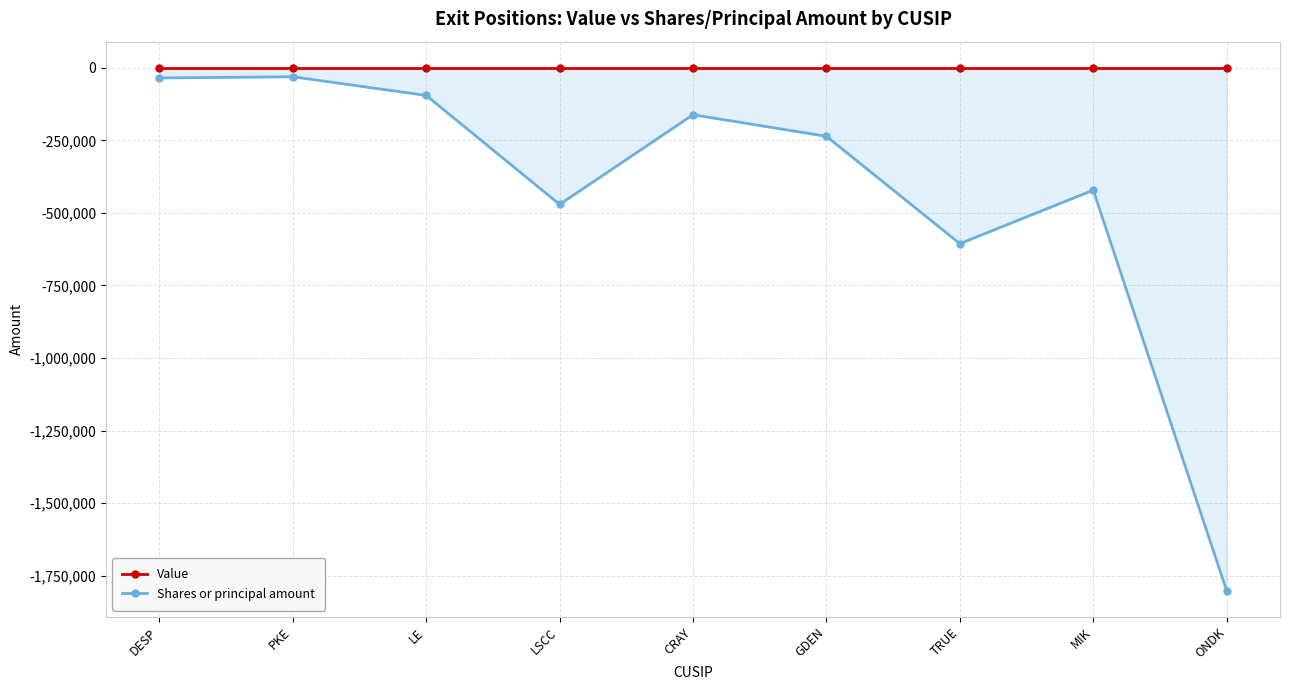

Between ONDK and DESP, which is larger?

ONDK